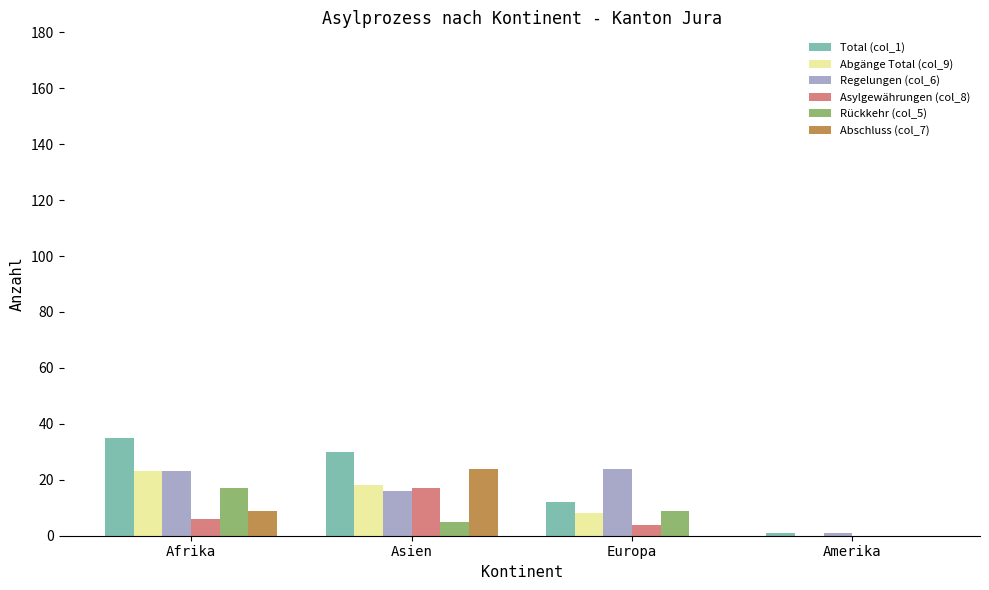

What is the average value of the Abgänge Total (col_9) series?

12